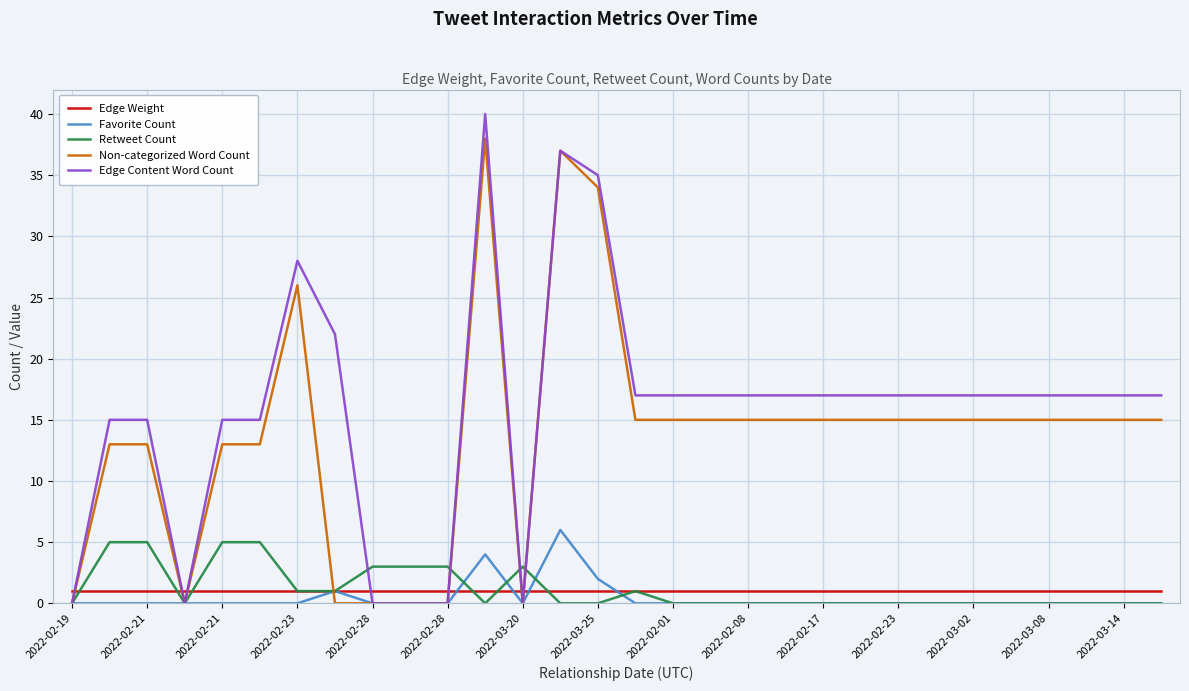

What is the highest value of the Non-categorized Word Count series?

38